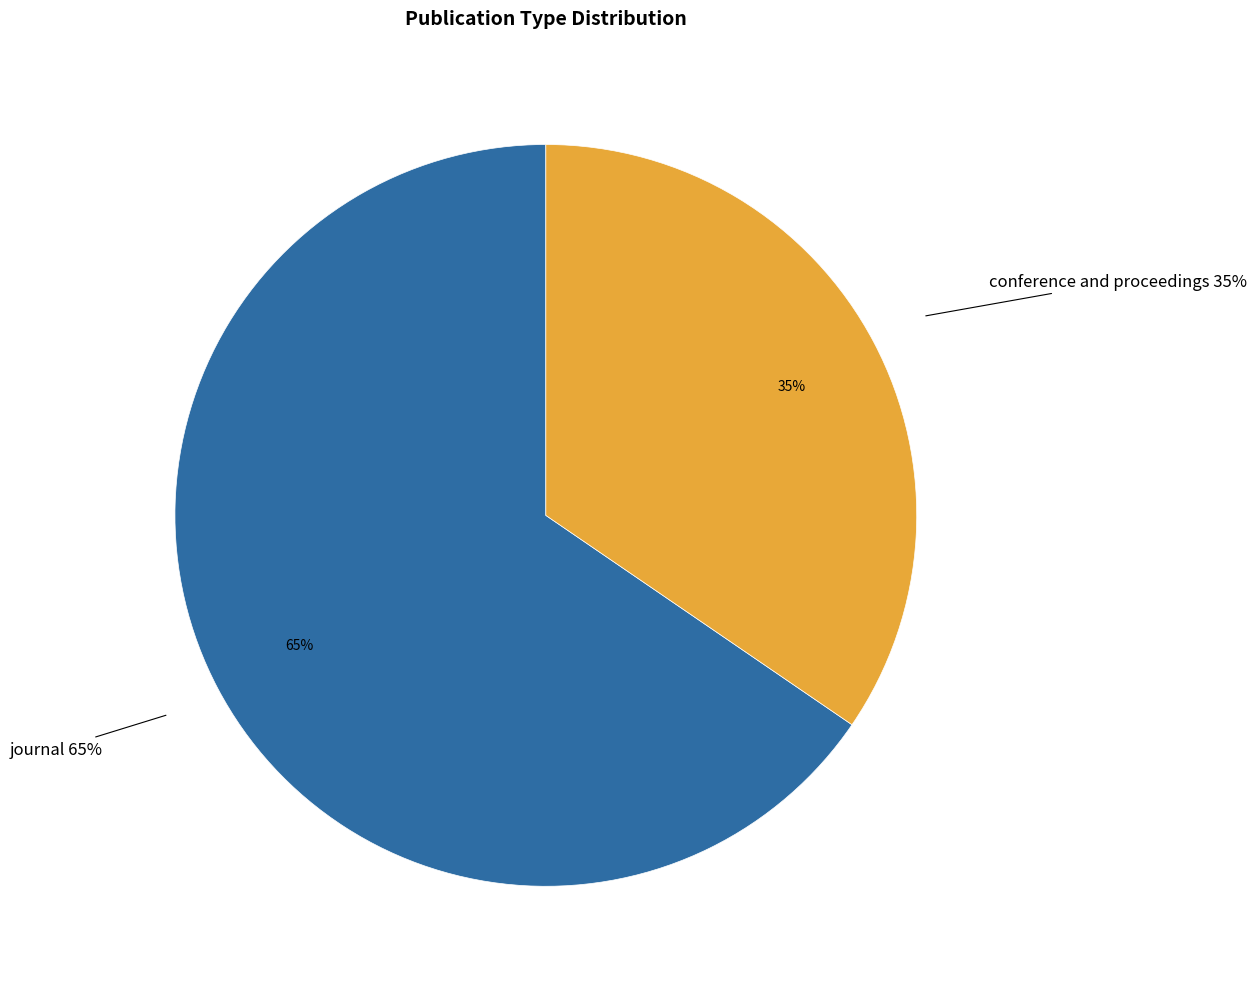

To the nearest percent, what percentage of the pie is journal?

65%